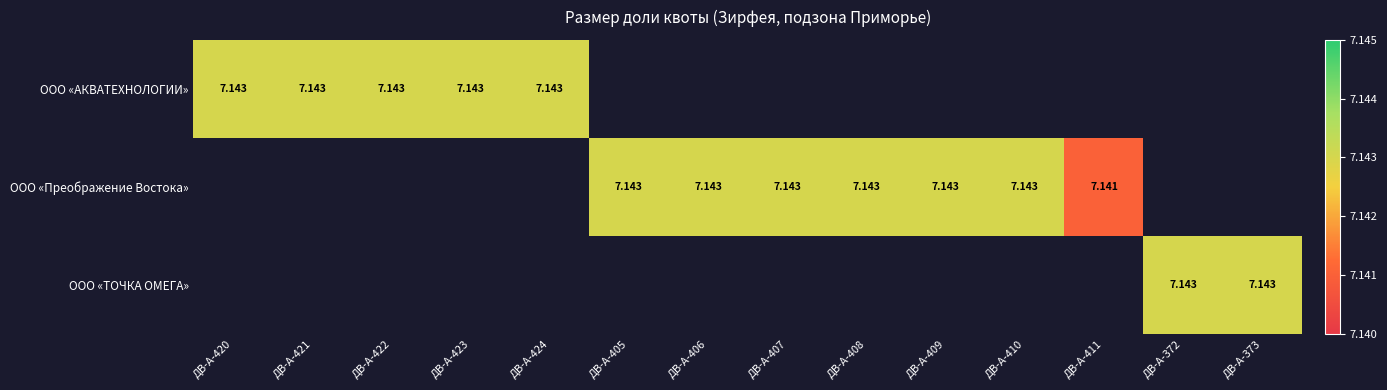

How many positive values does the ООО «АКВАТЕХНОЛОГИИ» series have?

5